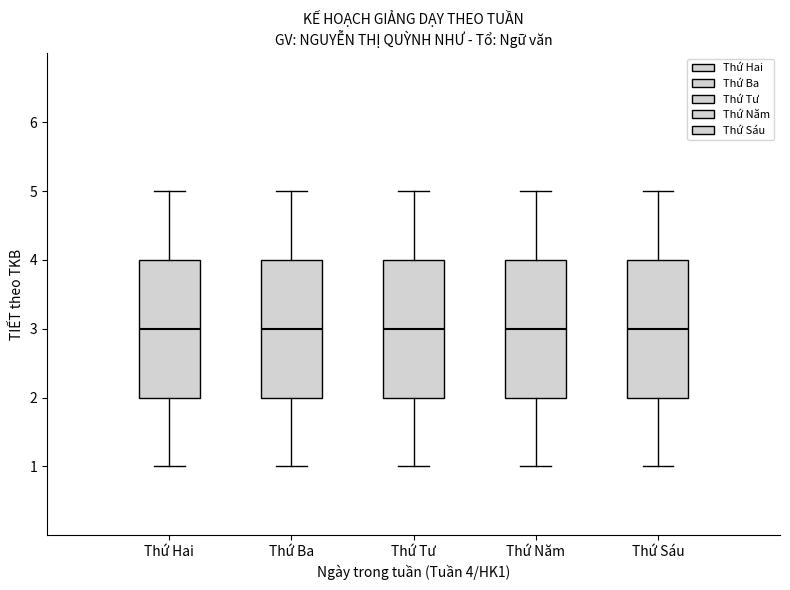

Reading left to right, transcribe this box plot: for each box, give where its median line is, the range the box spans, and where its two whiskers end, as read against the y-axis. The values are not printed on the chart, so give them approximately, as read against the axis.

Thứ Hai: median 3, box 2 to 4, whiskers 1 to 5
Thứ Ba: median 3, box 2 to 4, whiskers 1 to 5
Thứ Tư: median 3, box 2 to 4, whiskers 1 to 5
Thứ Năm: median 3, box 2 to 4, whiskers 1 to 5
Thứ Sáu: median 3, box 2 to 4, whiskers 1 to 5